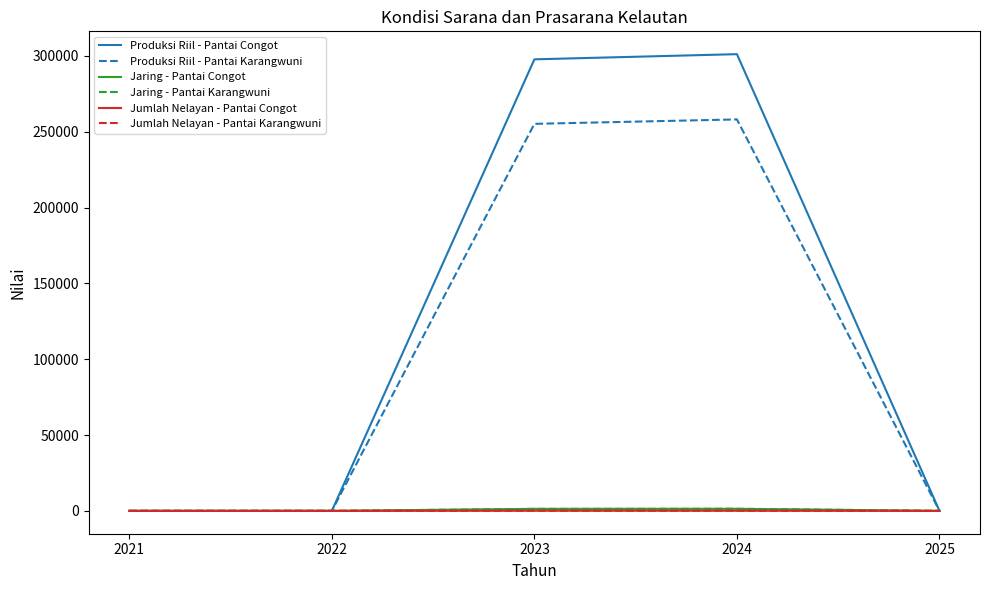

Which series has the largest range (max minus min)?

Produksi Riil - Pantai Congot